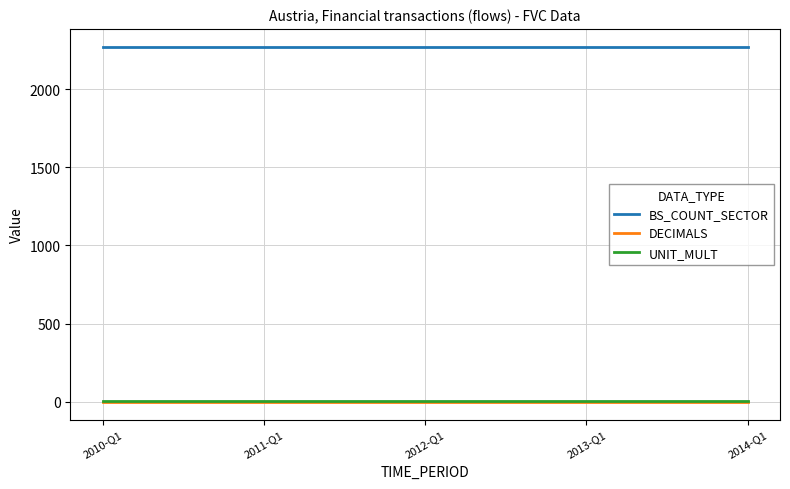

True or false: DECIMALS and BS_COUNT_SECTOR intersect in this chart.

False